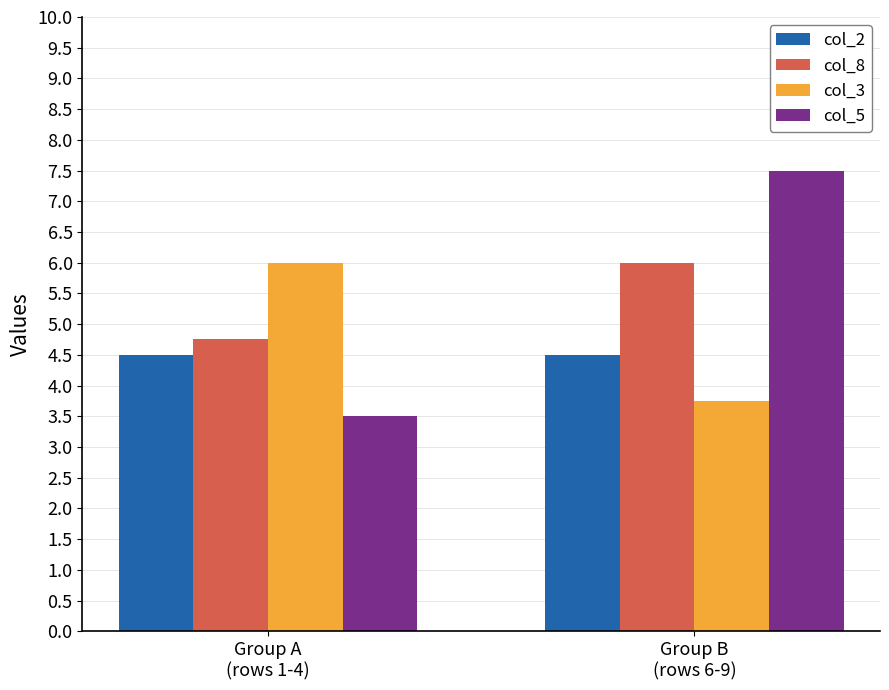

Between Group A
(rows 1-4) and Group B
(rows 6-9), which series saw the biggest shift?

col_5